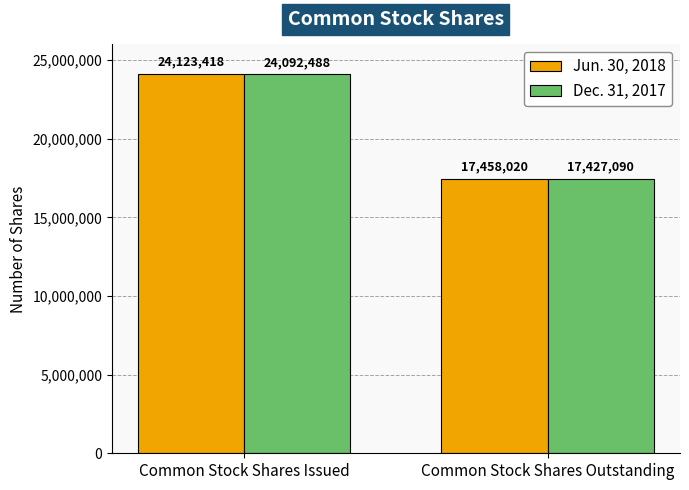

What are all the series names shown in the legend?

Jun. 30, 2018, Dec. 31, 2017